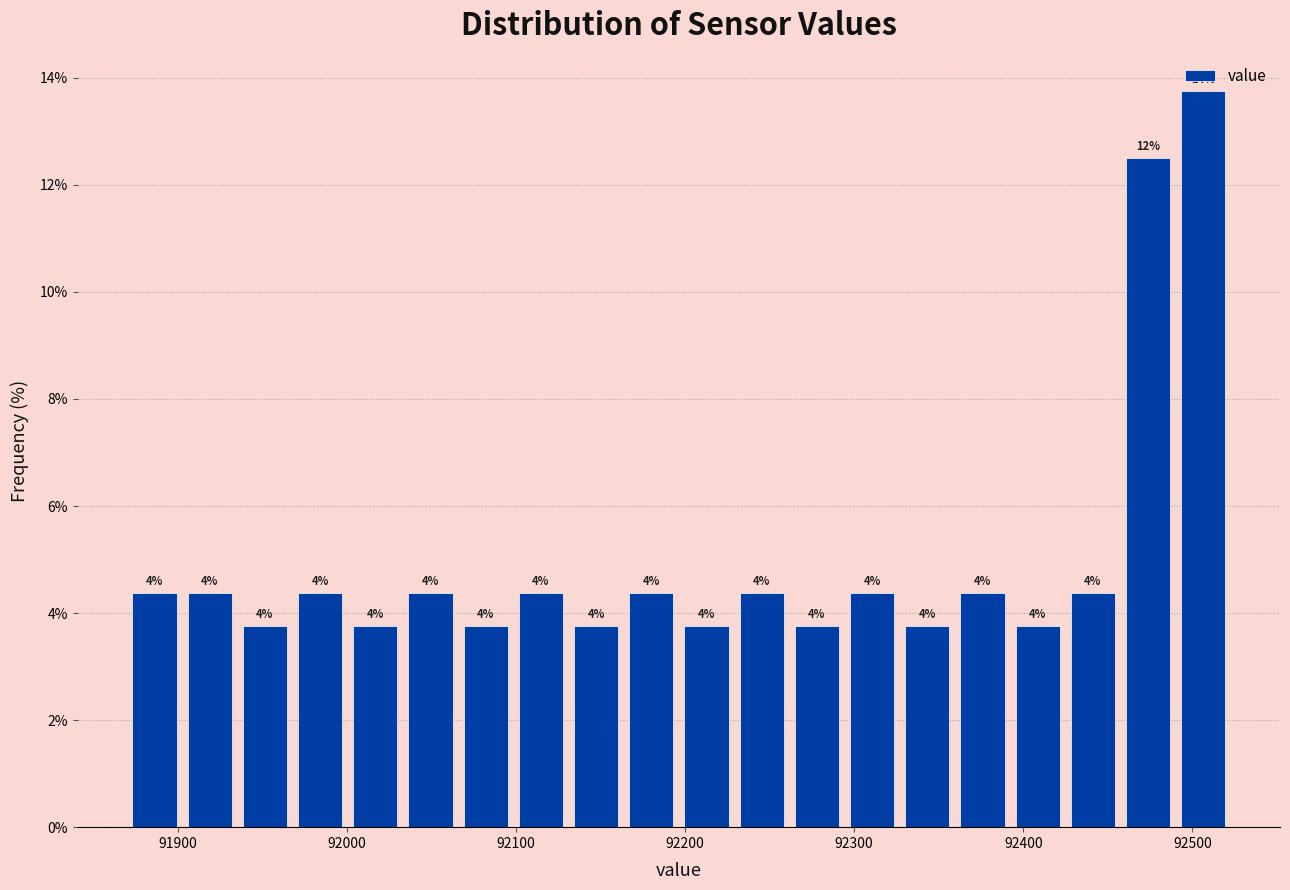

Around what value on the x-axis is the tallest bar? Give the approximate position of its centre, as read against the axis.

92510